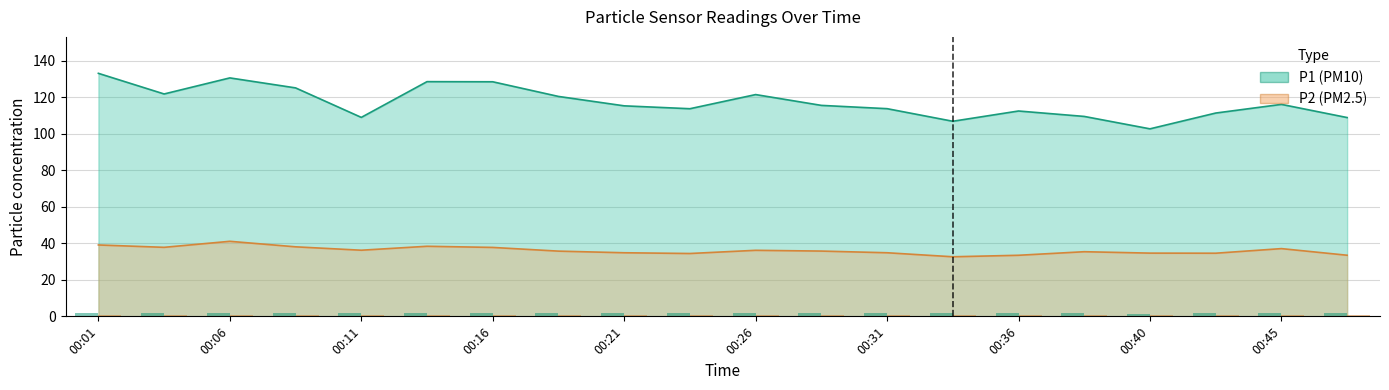

What is the sum of all P2 values?

721.4